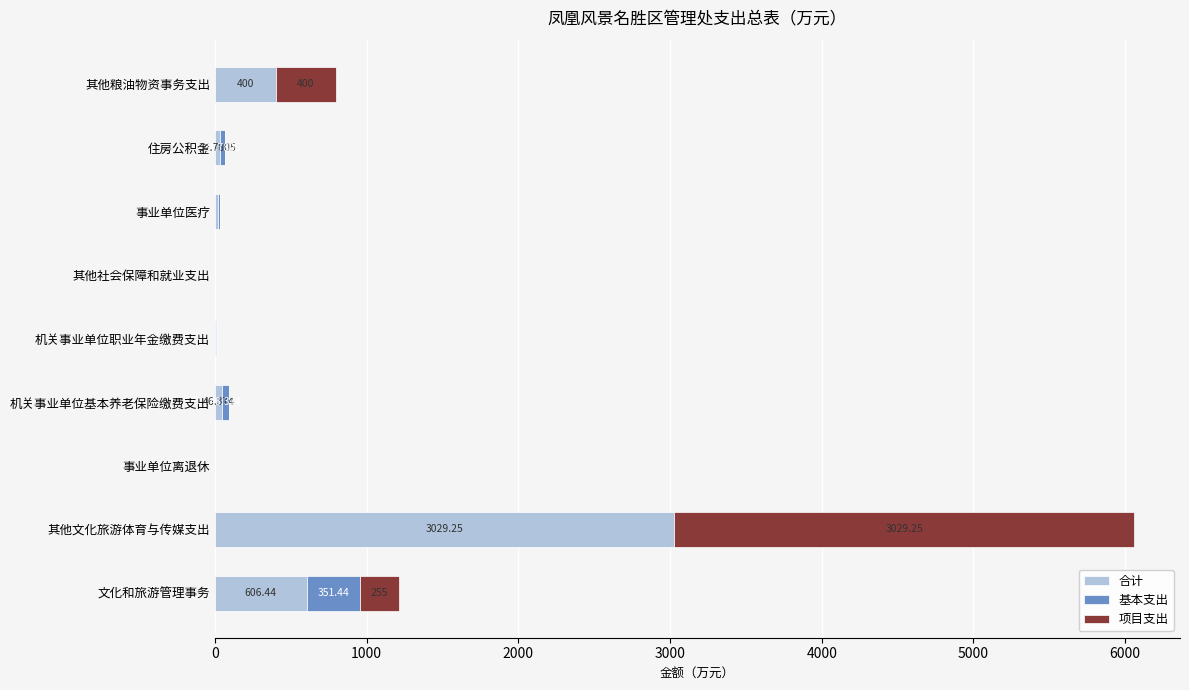

How many distinct data groups are displayed?

3